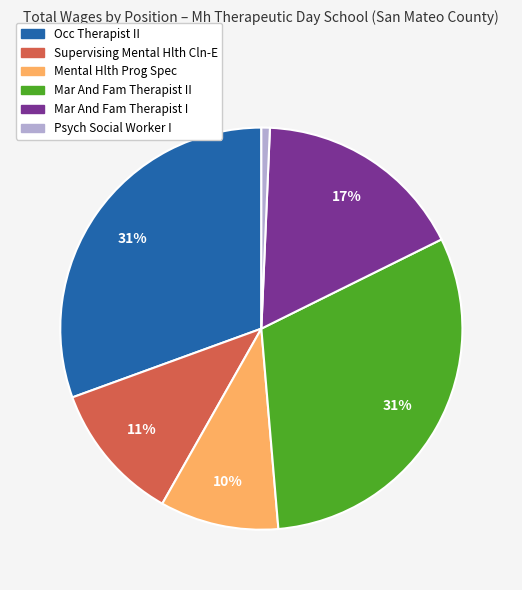

To the nearest percent, what is the difference between the largest and smallest slice percentages?

30%